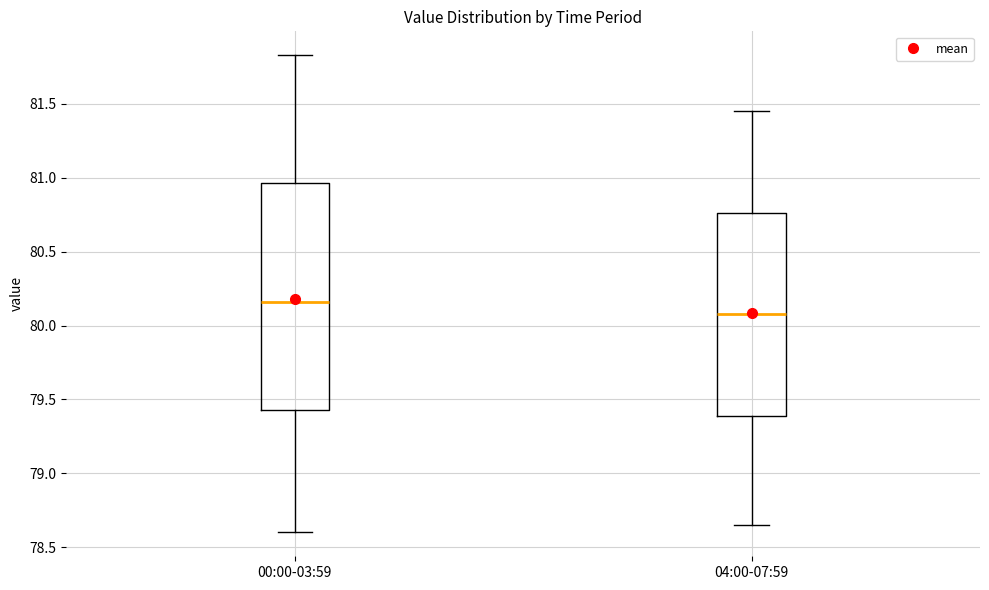

Where is the lower edge of the box for 00:00-03:59 on the y-axis? The values are not printed on the chart, so give them approximately, as read against the axis.

79.45